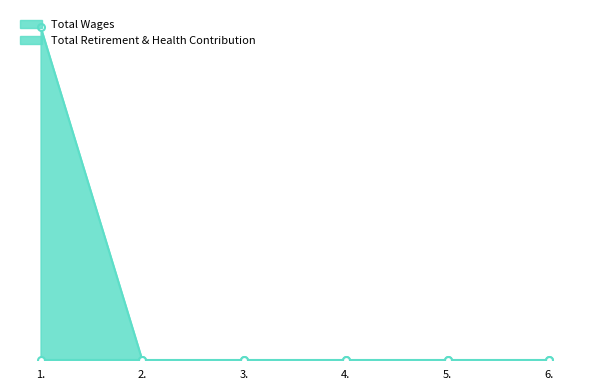

The chart shows a value of -1738 at 2.. True or false?

False